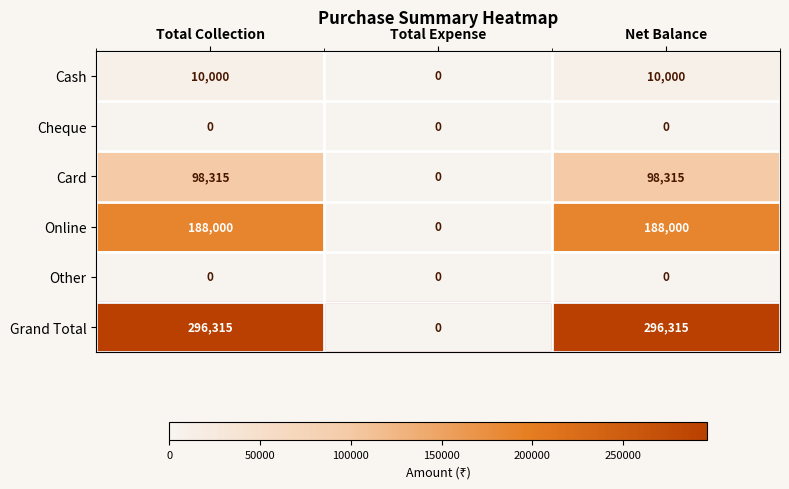

What is the total value across all series at Total Collection?

592630